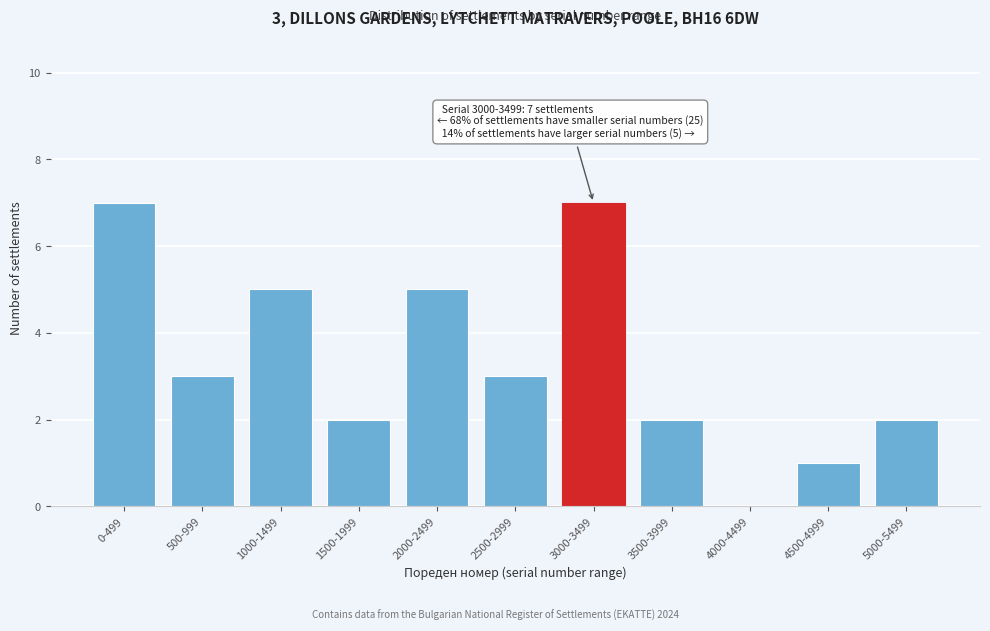

Reading left to right, extract all data points from this chart.

0-499=7	500-999=3	1000-1499=5	1500-1999=2	2000-2499=5	2500-2999=3	3000-3499=7	3500-3999=2	4000-4499=0	4500-4999=1	5000-5499=2